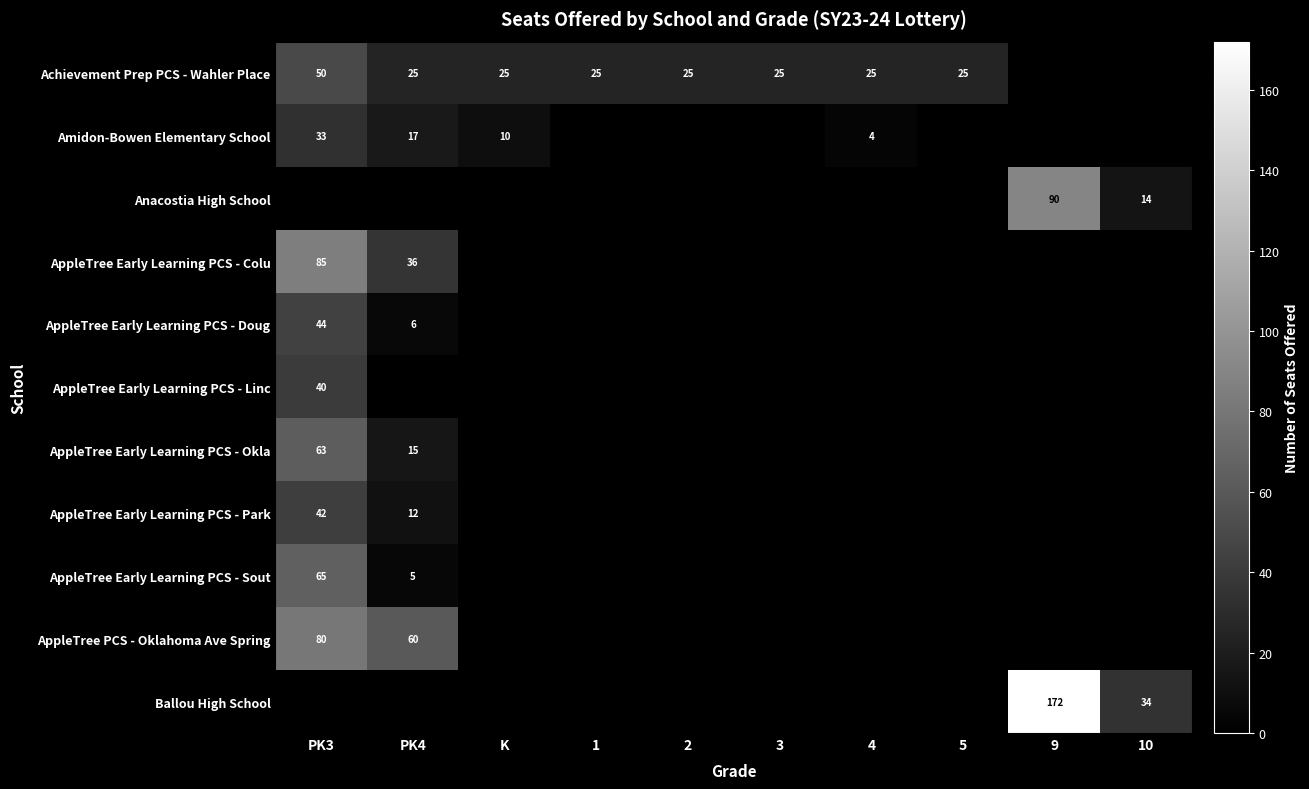

Is the value of AppleTree Early Learning PCS - Linc at PK3 greater than the value of Achievement Prep PCS - Wahler Place at PK4?

Yes